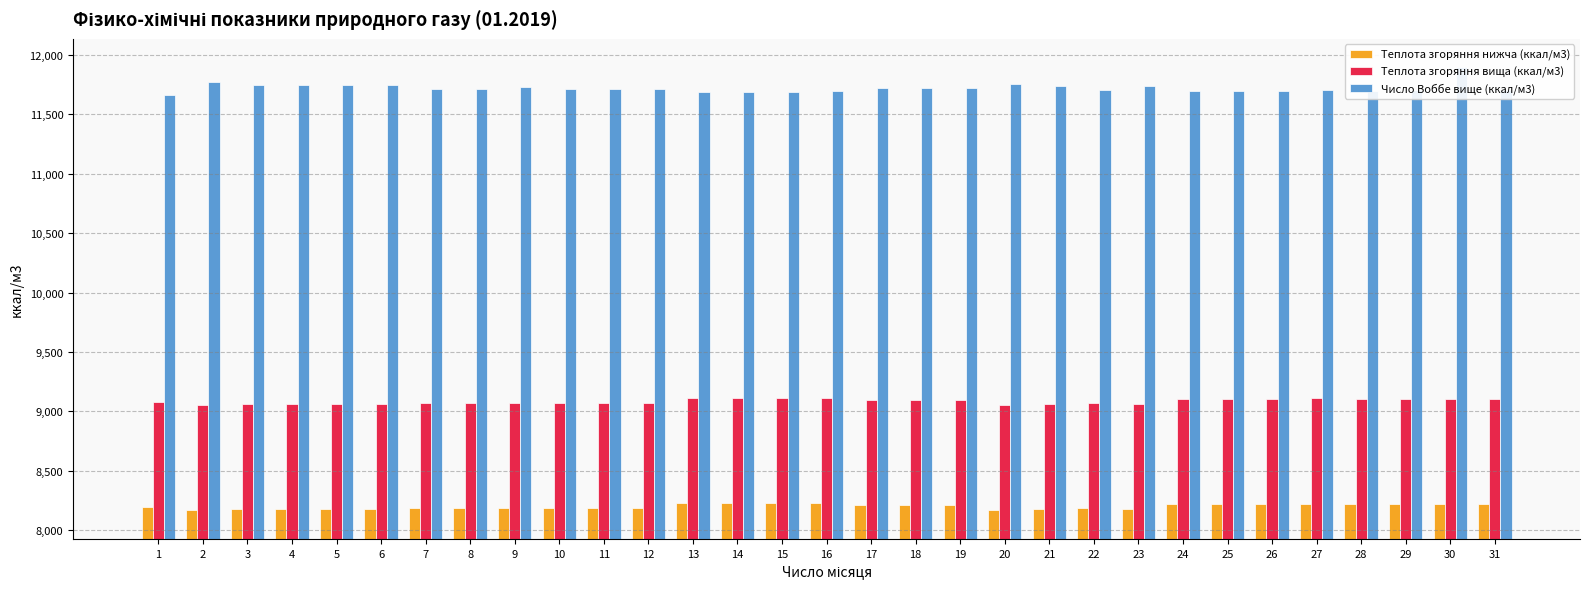

What is the average value of the Число Воббе вище (ккал/м3) series?

11721.6